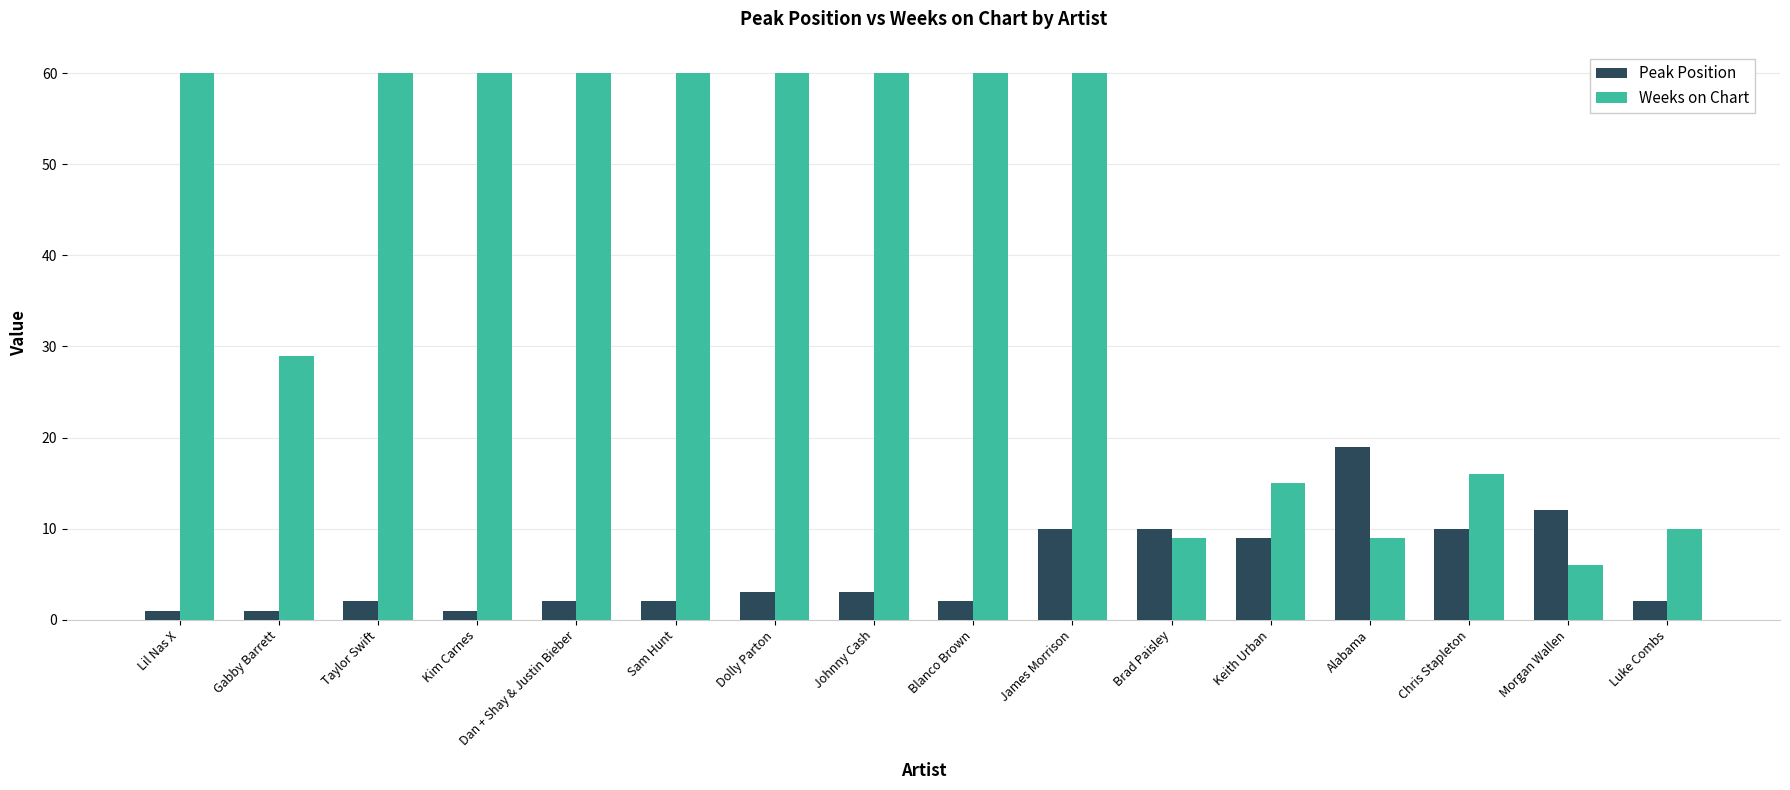

The value of Peak Position at James Morrison is 10. True or false?

True